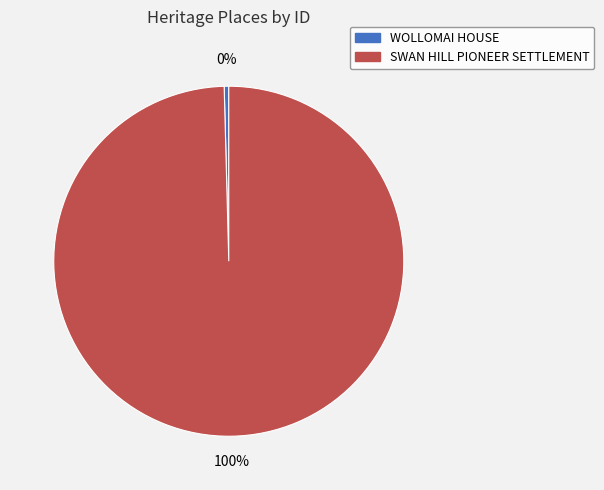

Between WOLLOMAI HOUSE and SWAN HILL PIONEER SETTLEMENT, which is larger?

SWAN HILL PIONEER SETTLEMENT